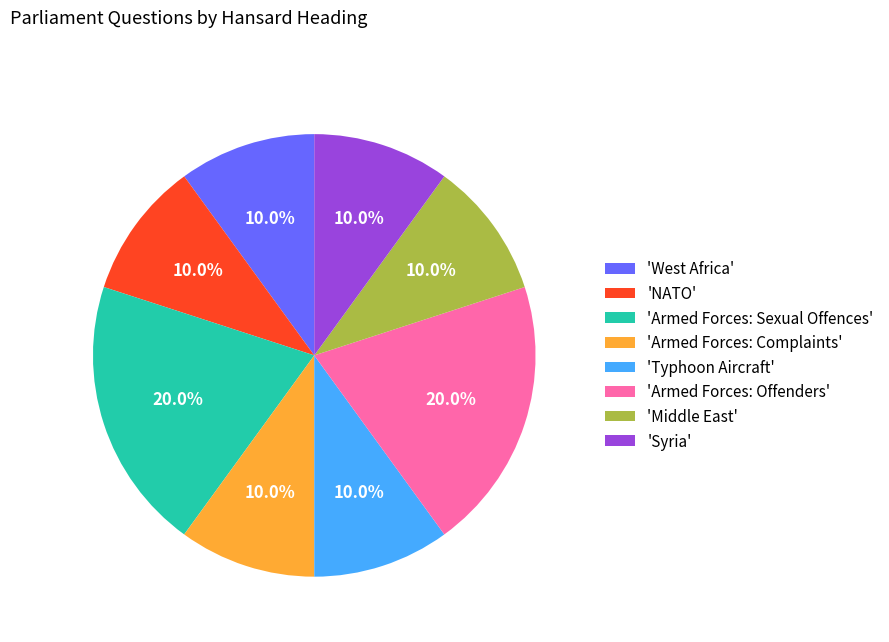

How much of the chart is everything except 'Typhoon Aircraft'?

90.0%